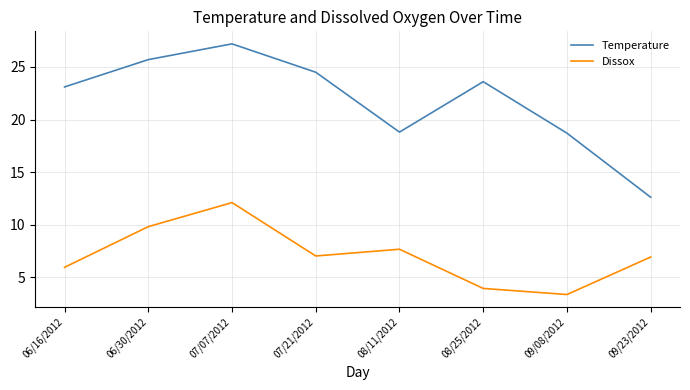

Between 06/30/2012 and 07/07/2012, which series saw the biggest shift?

Dissox